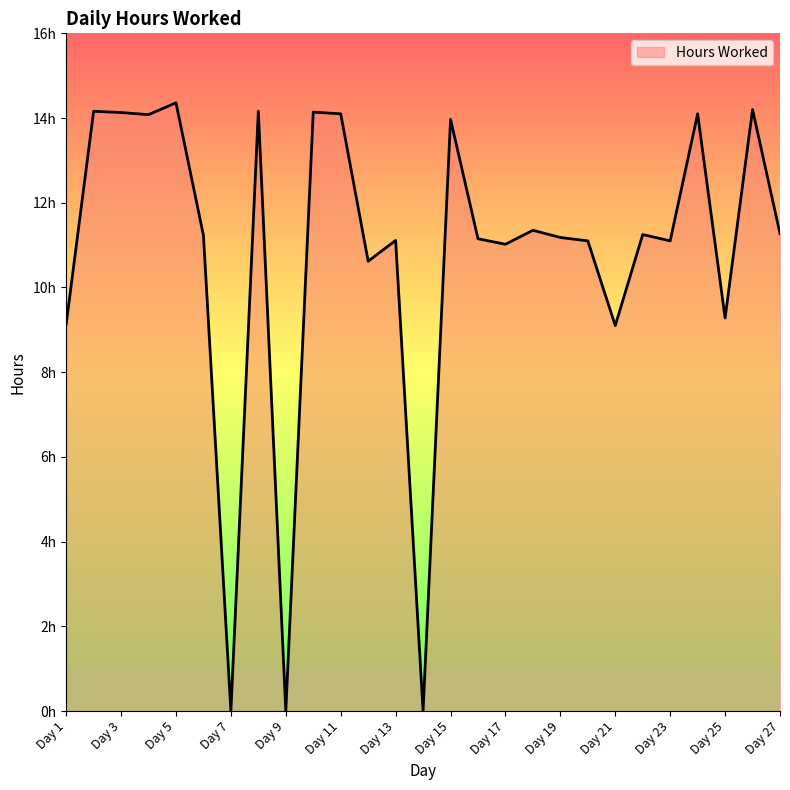

Does the chart have visible grid lines?

No